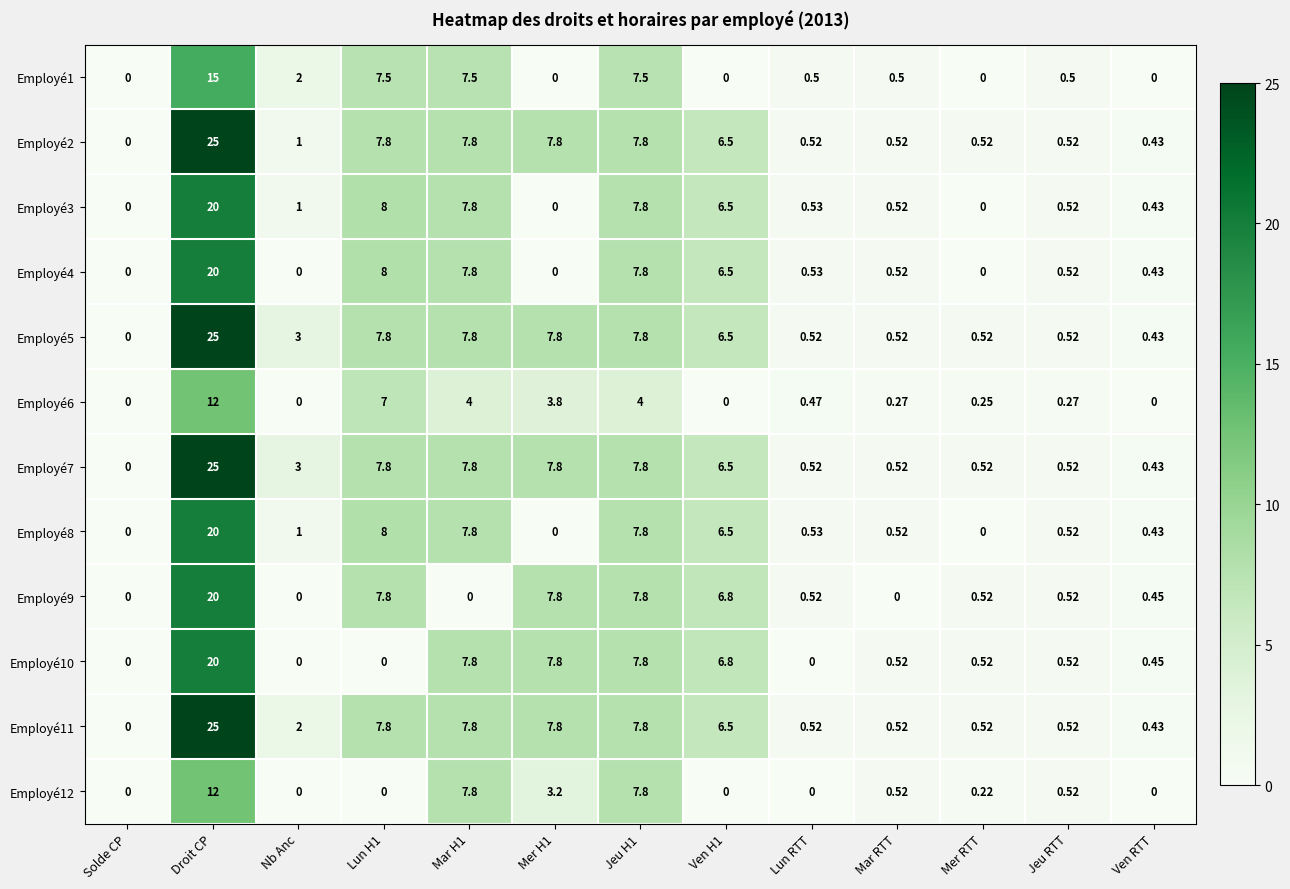

Is the value of Employé6 at Jeu H1 greater than the value of Employé9 at Nb Anc?

Yes